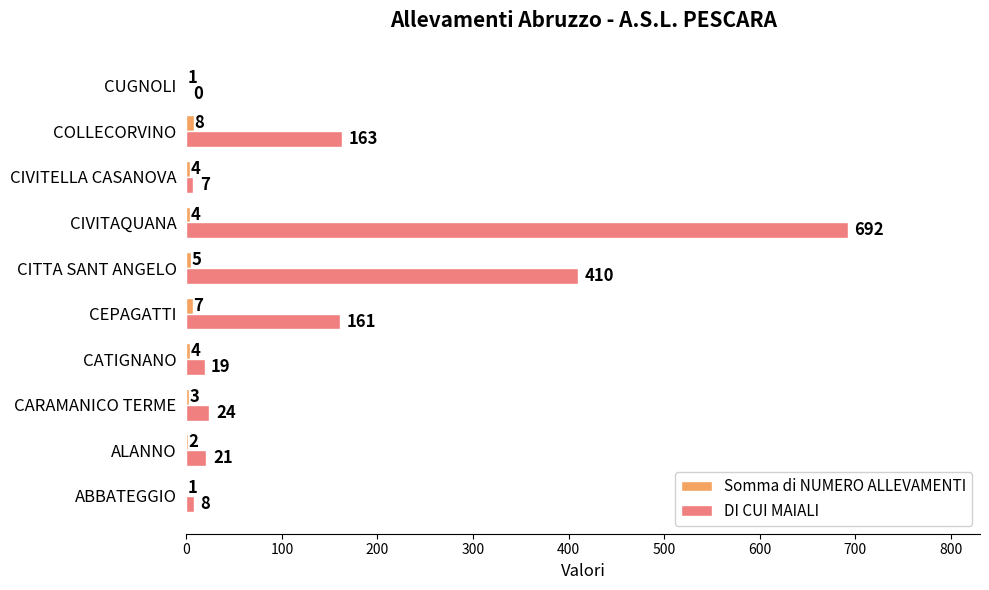

What is the greatest value displayed?

692